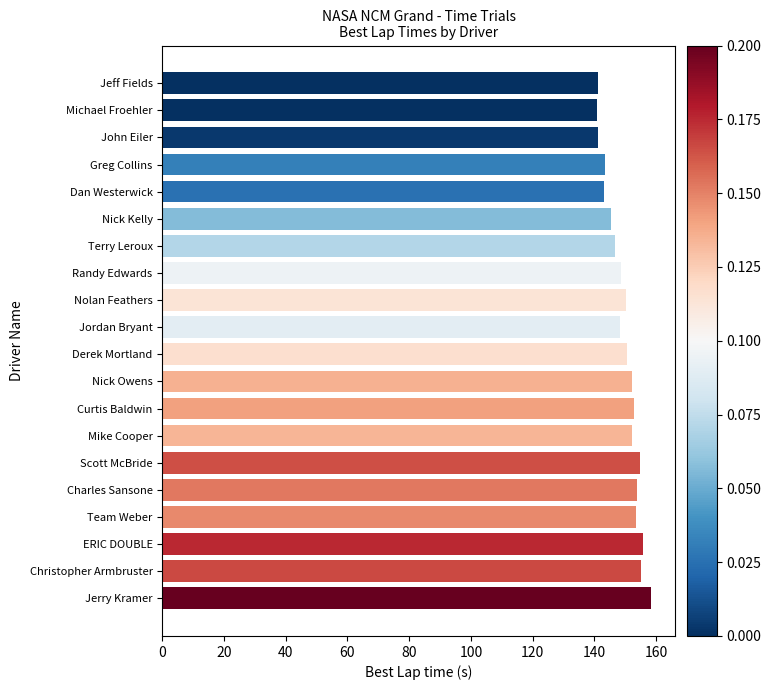

How many bars are there in total?

20